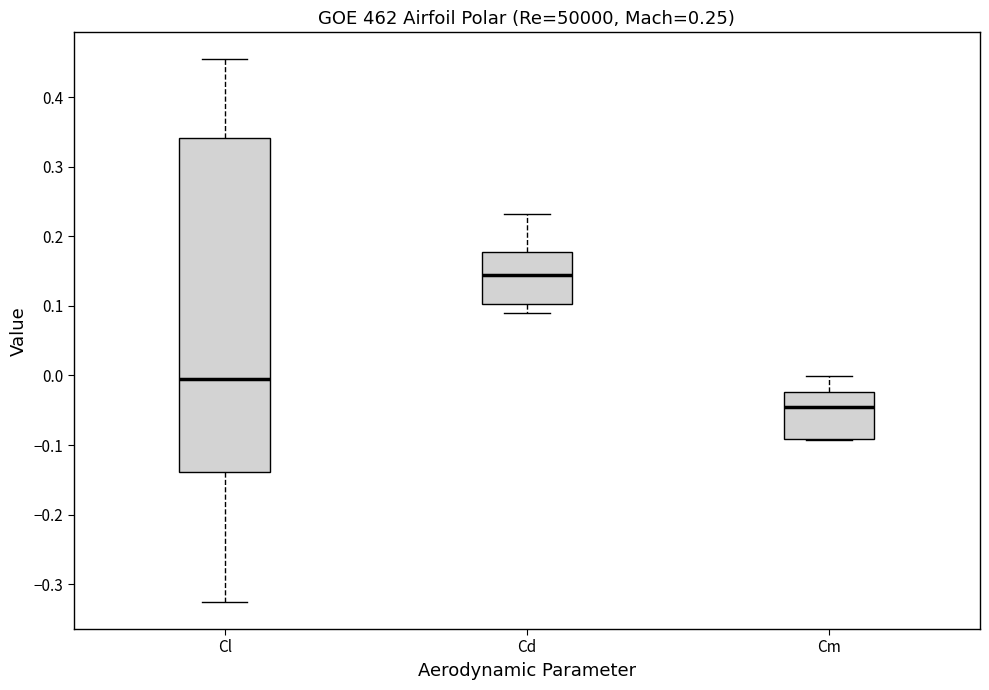

Which box has the highest median line?

Cd